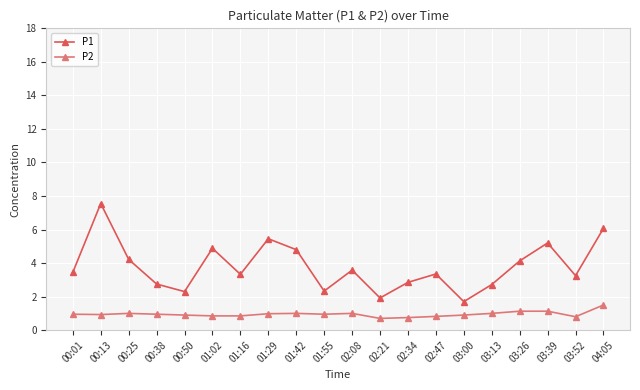

What is the sum of all P1 values?

75.8